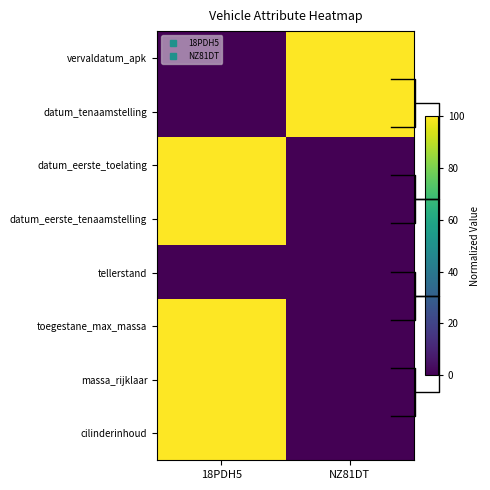

At which label is tellerstand closest to 0?

18PDH5